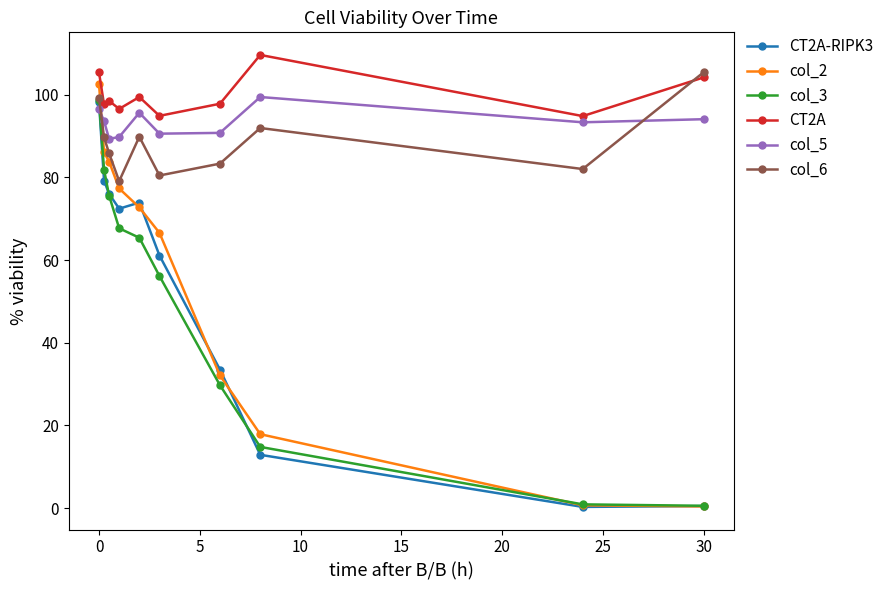

True or false: col_3 has more than 0 interior local peaks.

False